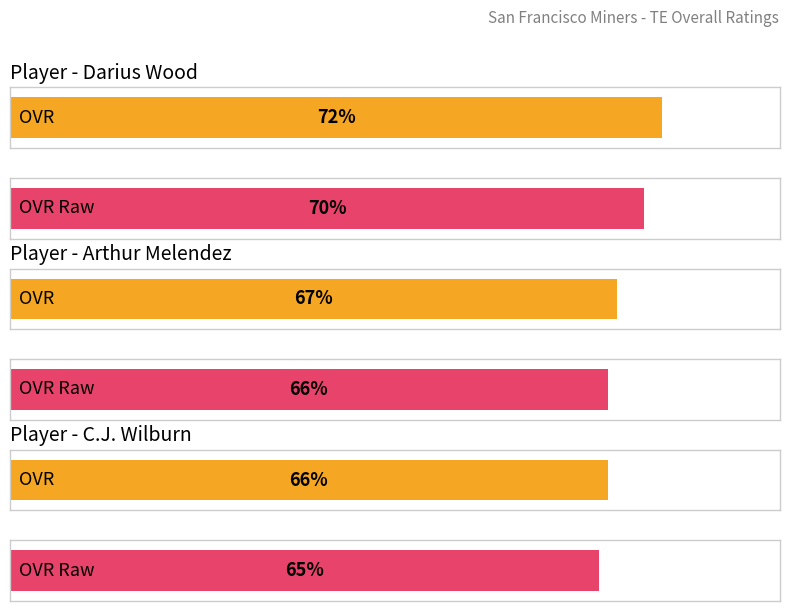

Reading left to right, transcribe all the data shown in this chart.

ovr: Darius Wood=72	Arthur Melendez=67	C.J. Wilburn=66
ovr_raw: Darius Wood=70	Arthur Melendez=66	C.J. Wilburn=65